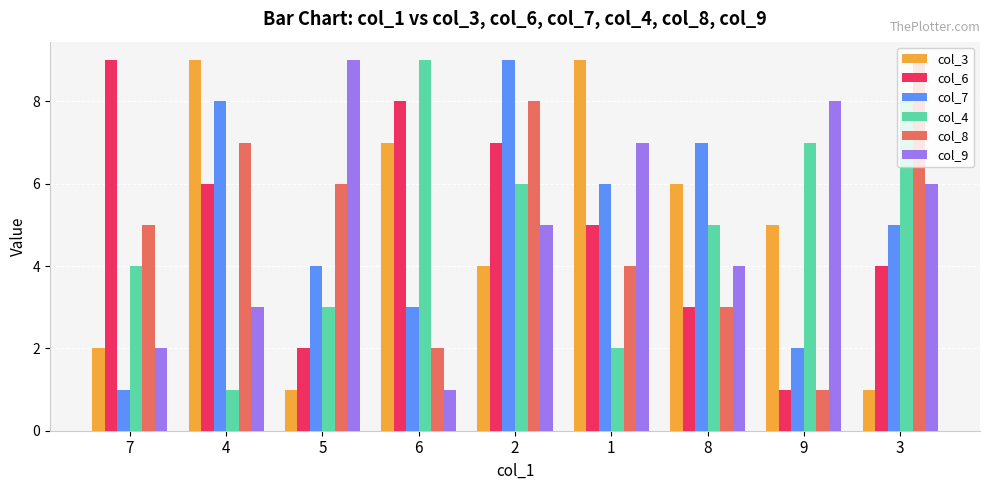

How many data points does each series have?

9